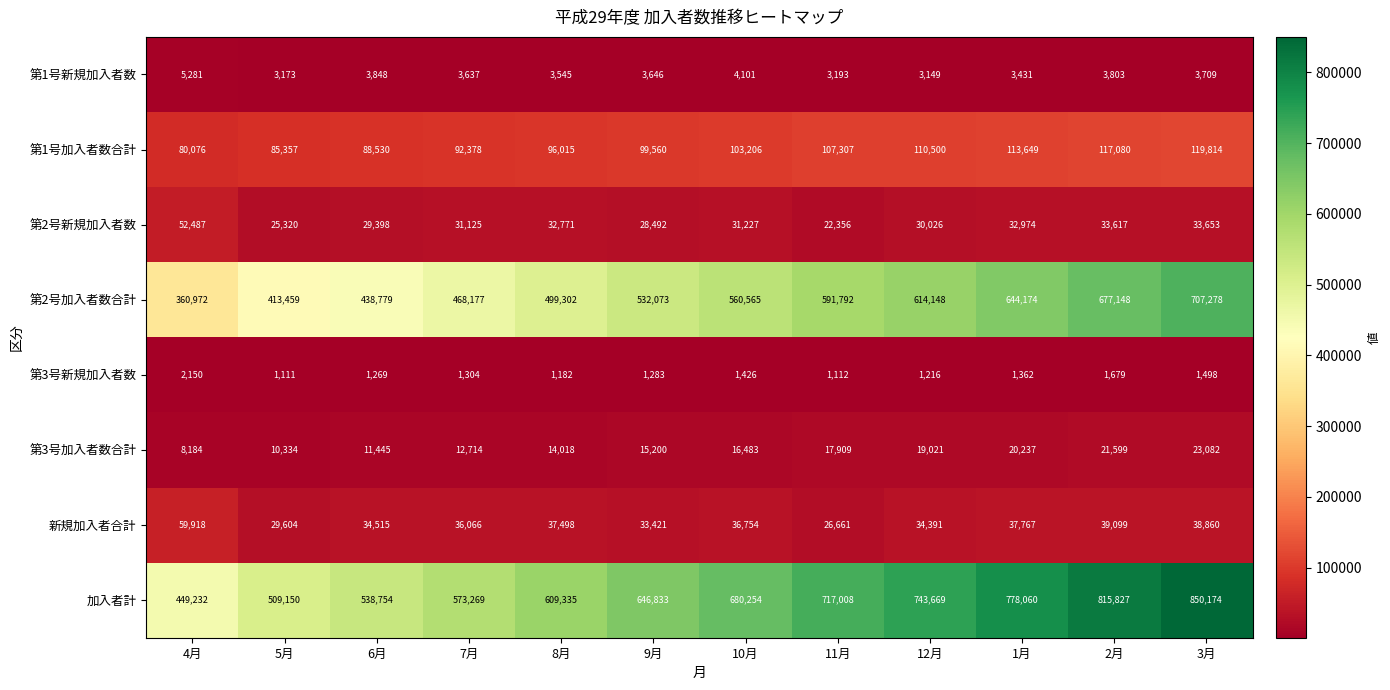

What is the difference between the maximum and minimum values in the 第1号加入者数合計 series?

39738